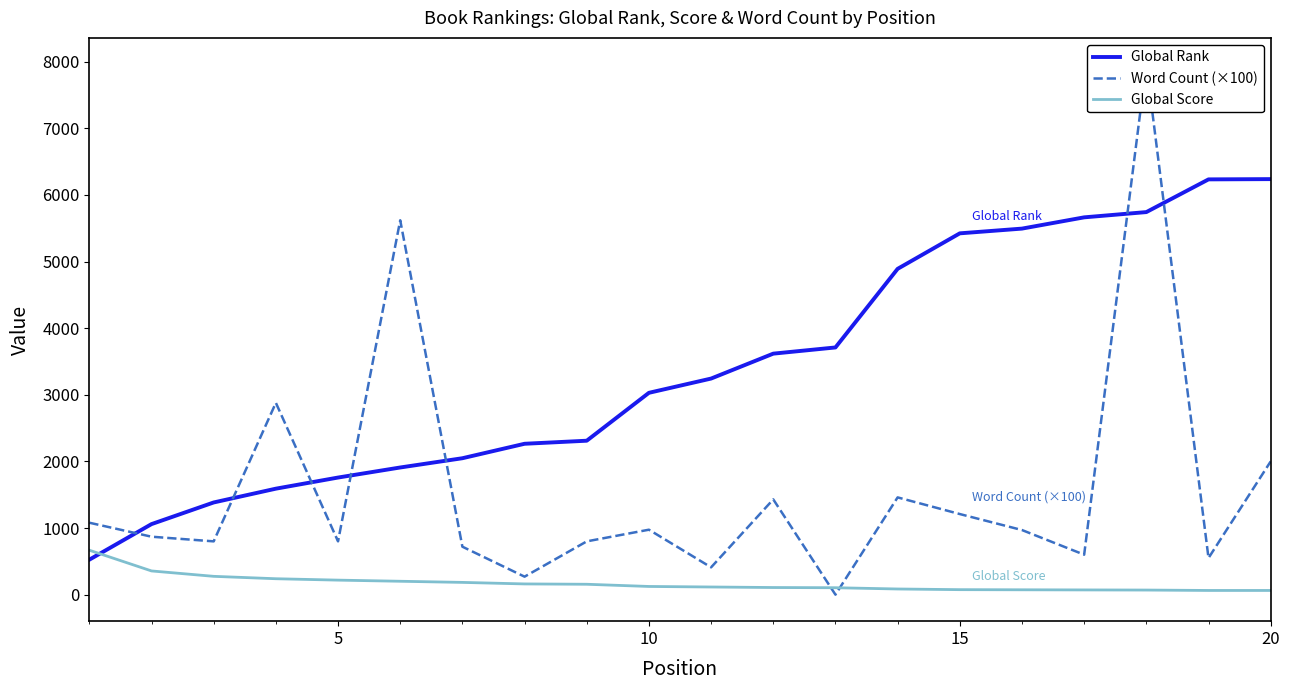

Which series has the widest spread of values?

Word Count (×100)